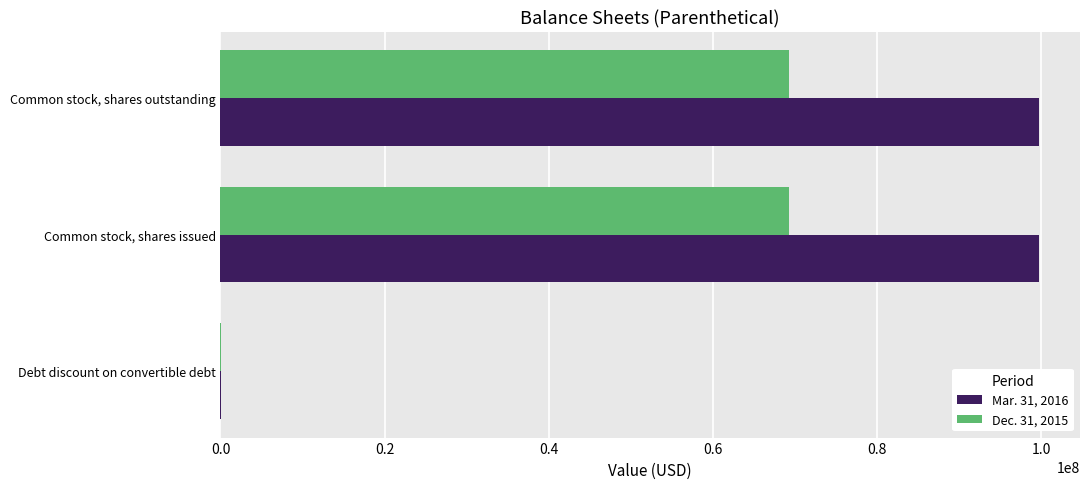

Which series has the largest total across all categories?

Mar. 31, 2016